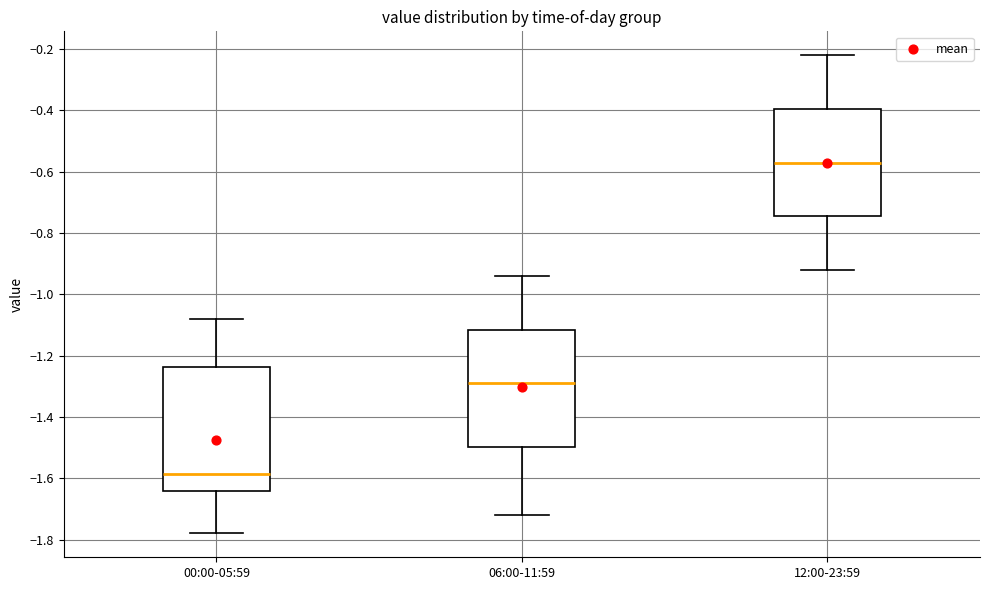

Which box has the highest median line?

12:00-23:59